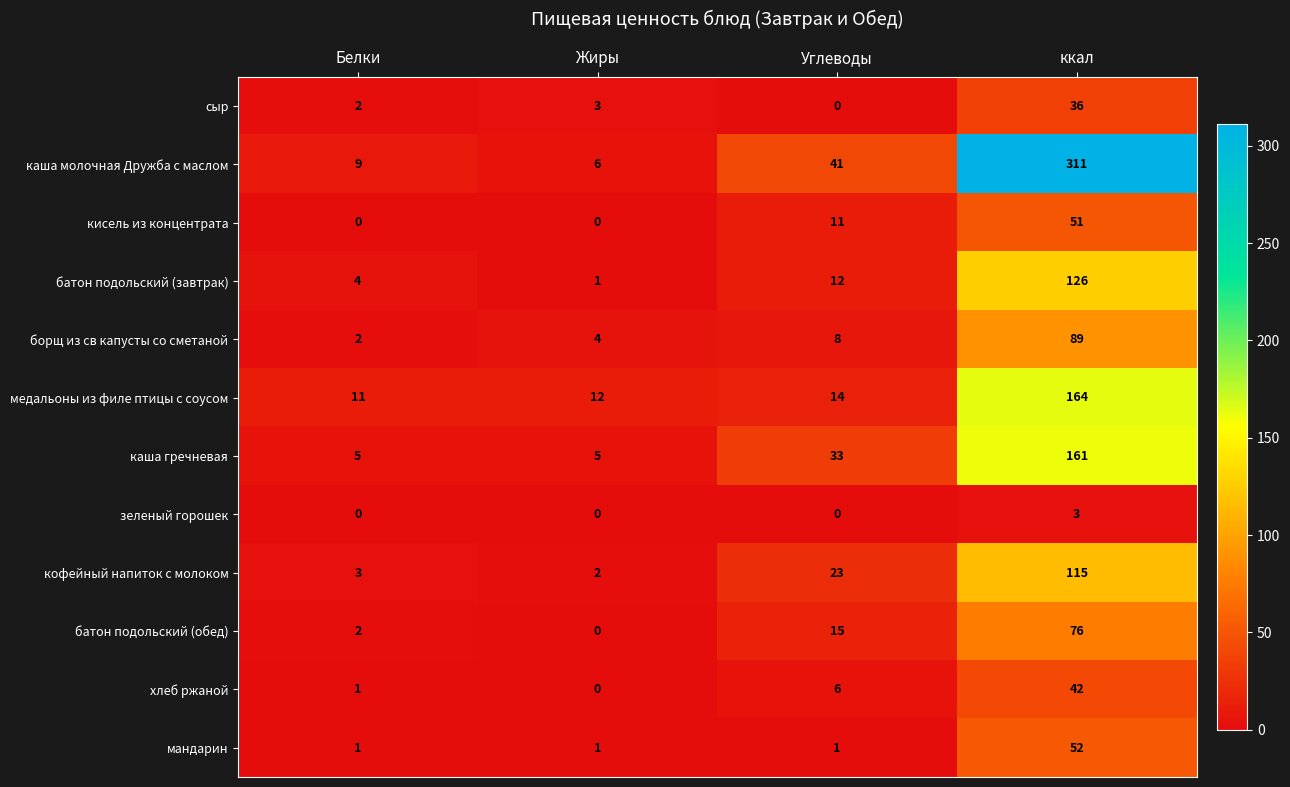

Which series has the widest spread of values?

каша молочная Дружба с маслом